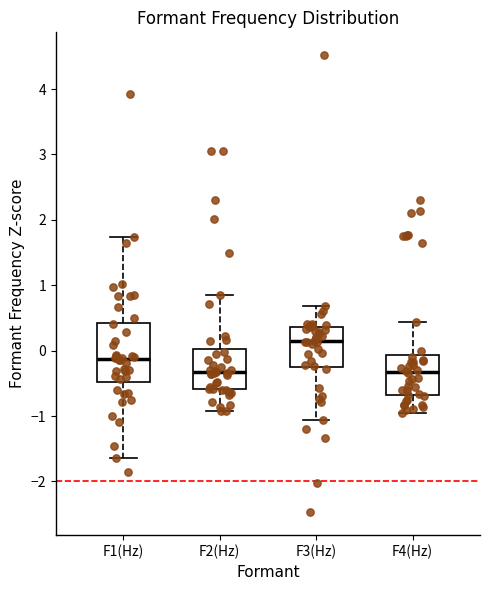

Reading left to right, transcribe this box plot: for each box, give where its median line is, the range the box spans, and where its two whiskers end, as read against the y-axis. The values are not printed on the chart, so give them approximately, as read against the axis.

F1(Hz): median -0.1, box -0.5 to 0.4, whiskers -1.6 to 1.7
F2(Hz): median -0.3, box -0.6 to 0.0, whiskers -0.9 to 0.9
F3(Hz): median 0.1, box -0.2 to 0.4, whiskers -1.1 to 0.7
F4(Hz): median -0.3, box -0.7 to -0.1, whiskers -0.9 to 0.4